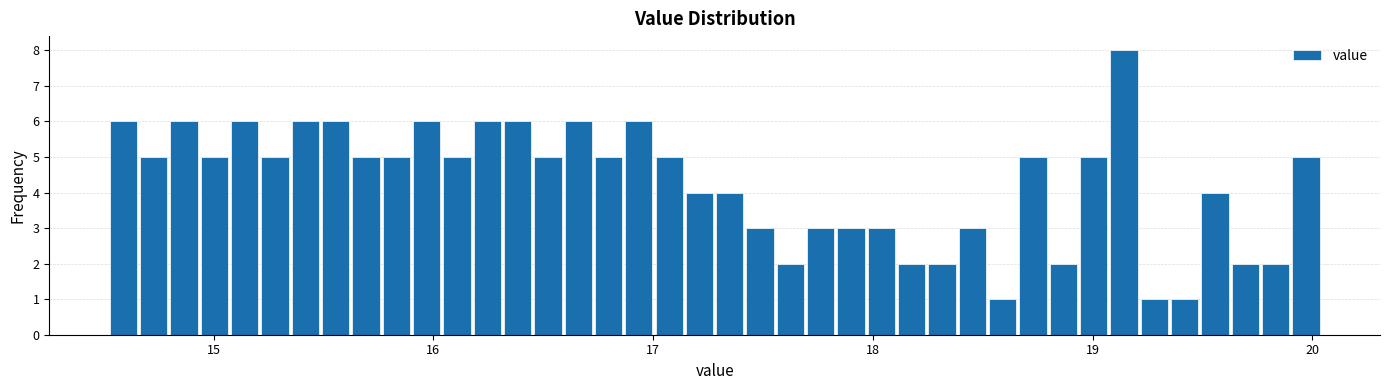

Read against the x-axis, roughly where is the centre of the tallest bar?

19.1